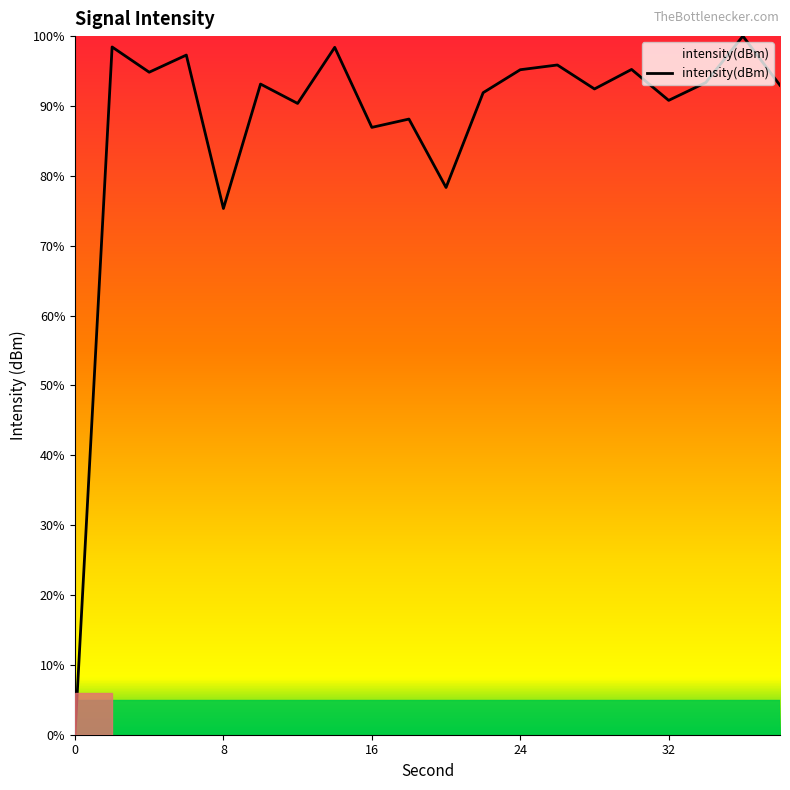

What is the maximum value shown in the chart?

100.0